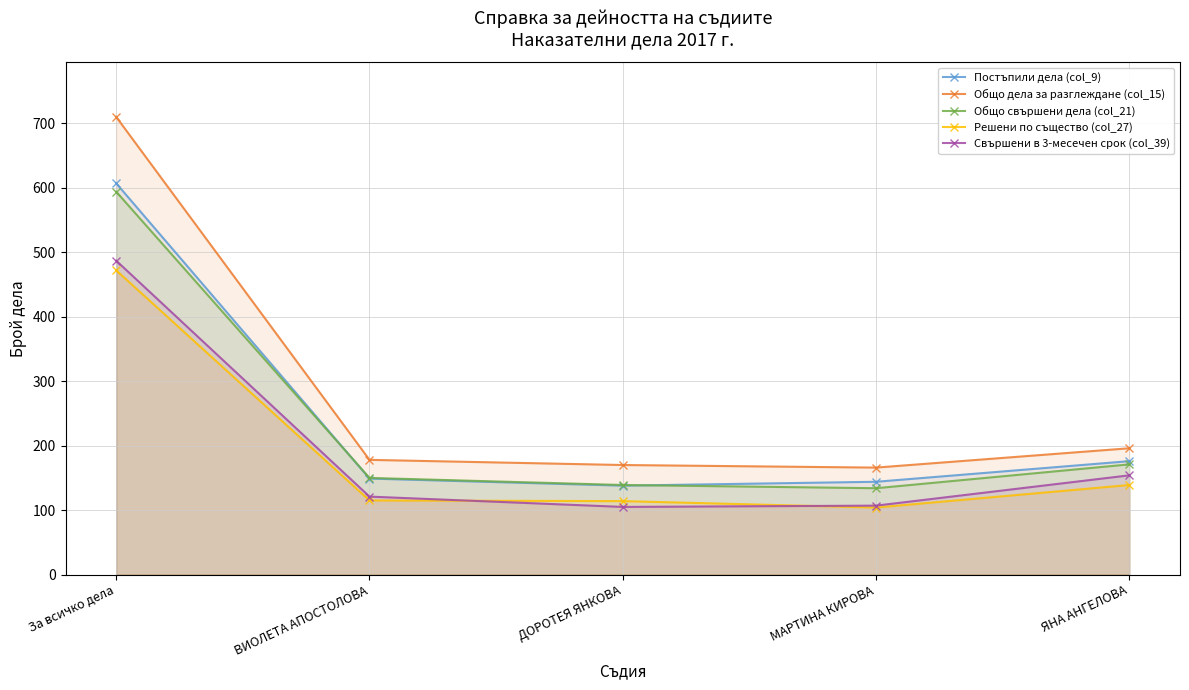

What is the label of the 3rd point from the left?

ДОРОТЕЯ ЯНКОВА